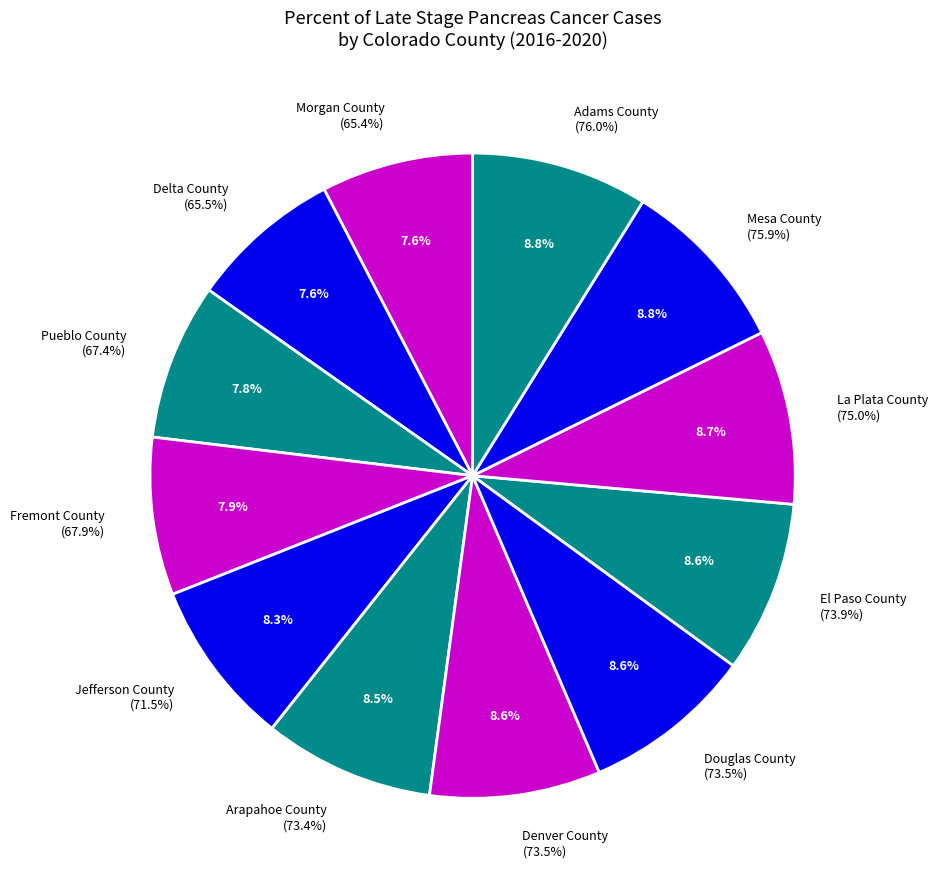

Which category has the biggest portion of the pie?

Adams County